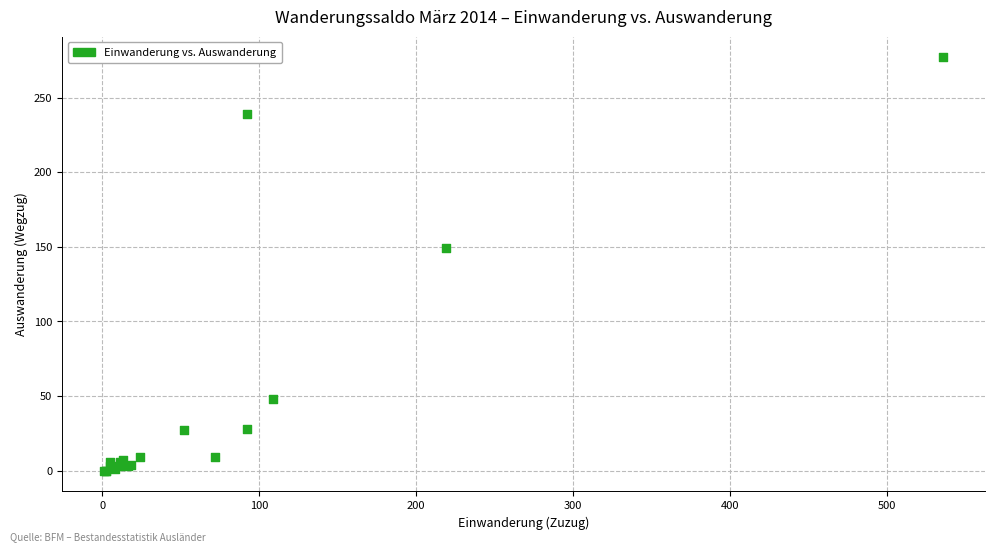

What Y value in the scatter plot is closest to 138?

149